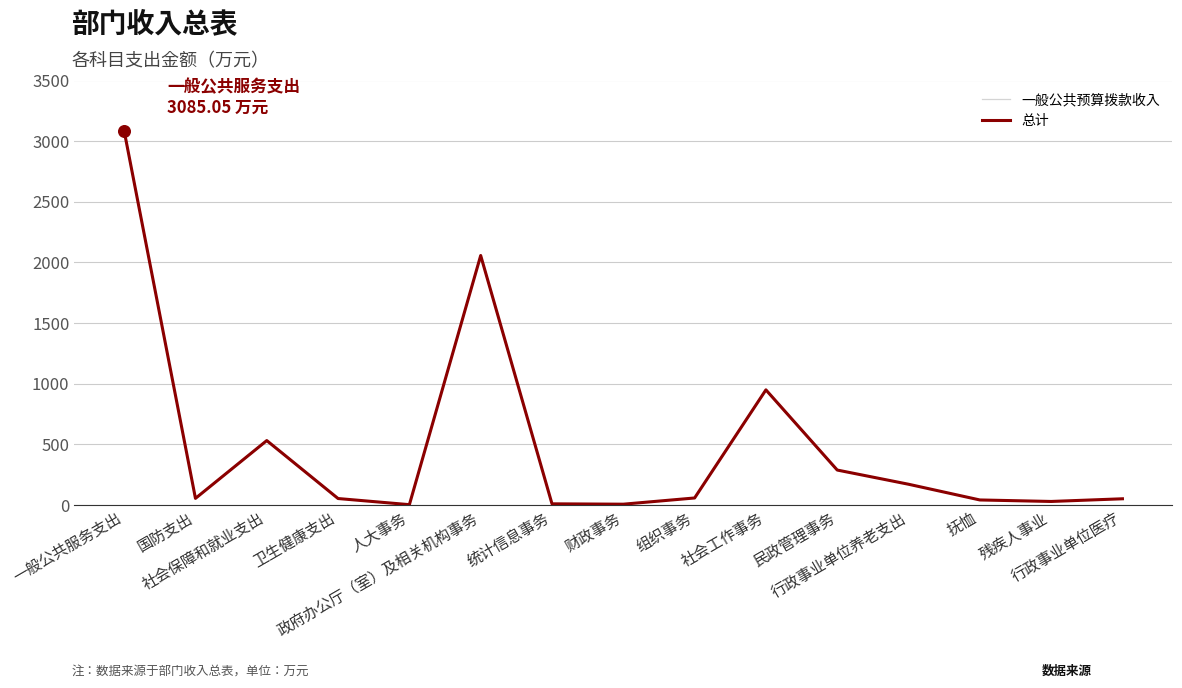

Which series contains the highest Y value?

总计